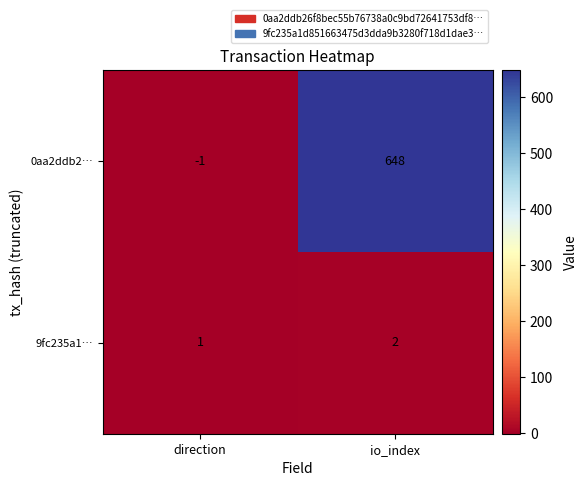

How many values in the 0aa2ddb2… series are below 648?

1